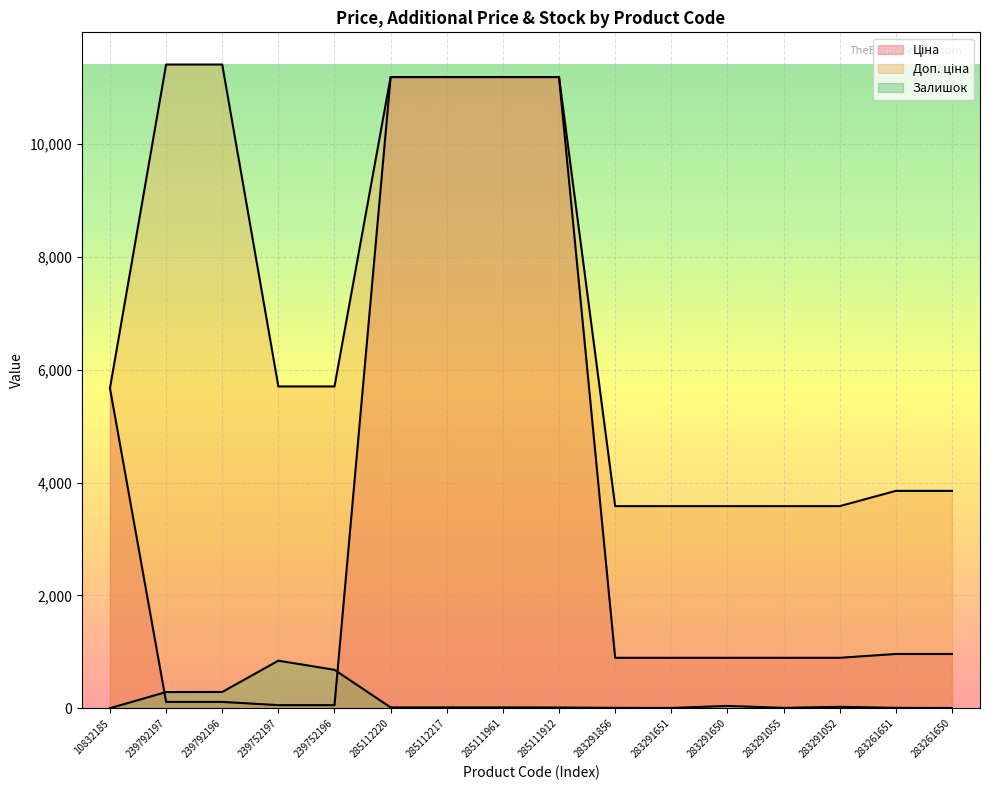

What is the minimum value shown in the chart?

3.0